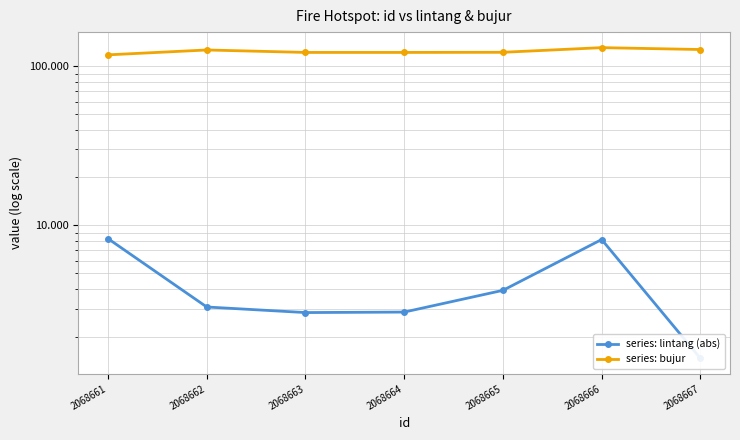

Rank the series by their maximum value, from highest to lowest.

series: bujur, series: lintang (abs)